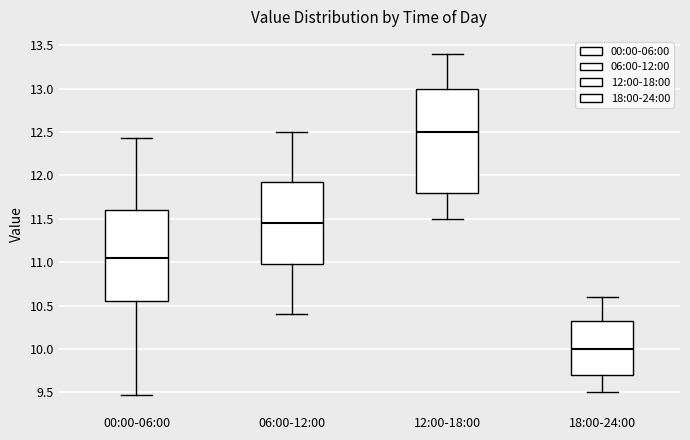

Reading left to right, read every box against the y-axis: the position of its median line, the range the box covers, and the ends of its whiskers. The values are not printed on the chart, so give them approximately, as read against the axis.

00:00-06:00: median 11.05, box 10.55 to 11.60, whiskers 9.45 to 12.45
06:00-12:00: median 11.45, box 11.00 to 11.95, whiskers 10.40 to 12.50
12:00-18:00: median 12.50, box 11.80 to 13.00, whiskers 11.50 to 13.40
18:00-24:00: median 10.00, box 9.70 to 10.35, whiskers 9.50 to 10.60